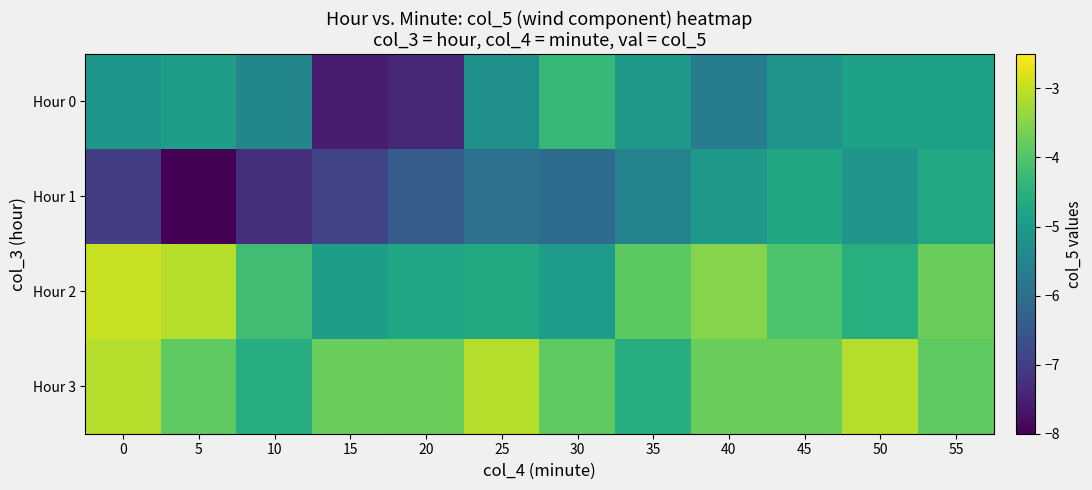

Reading left to right, extract all data points from this chart.

Hour 0: 0=-5.1	5=-4.9	10=-5.5	15=-7.6	20=-7.4	25=-5.2	30=-4.3	35=-5.0	40=-5.7	45=-5.2	50=-4.9	55=-4.9
Hour 1: 0=-7.0	5=-8.0	10=-7.2	15=-6.9	20=-6.4	25=-6.0	30=-6.1	35=-5.5	40=-5.0	45=-4.7	50=-5.1	55=-4.7
Hour 2: 0=-3.0	5=-3.1	10=-4.2	15=-4.9	20=-4.8	25=-4.7	30=-5.0	35=-3.9	40=-3.5	45=-4.1	50=-4.5	55=-3.7
Hour 3: 0=-3.1	5=-3.9	10=-4.6	15=-3.8	20=-3.7	25=-3.1	30=-3.9	35=-4.6	40=-3.8	45=-3.7	50=-3.1	55=-3.9